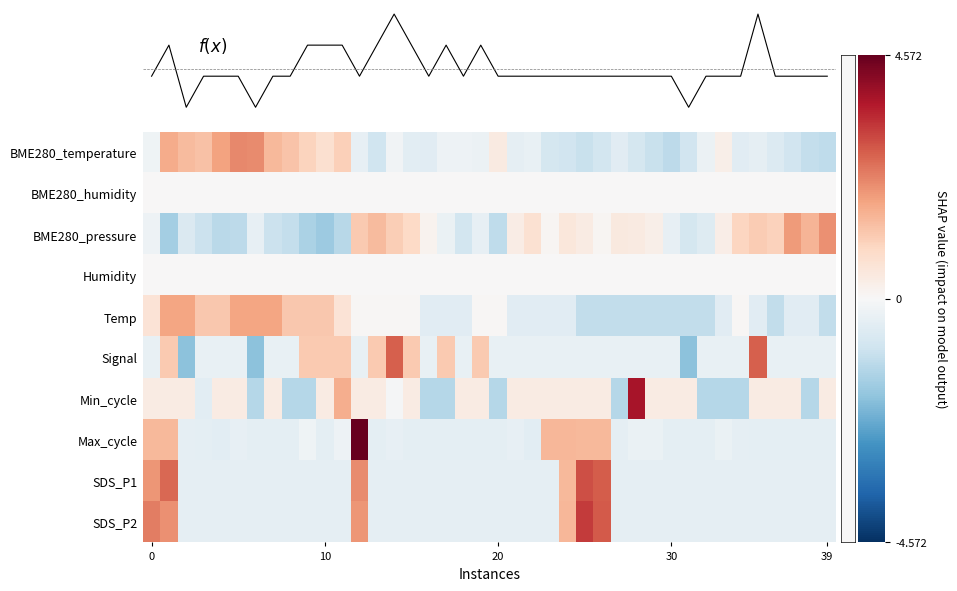

At how many categories does at least one series exceed -43?

40